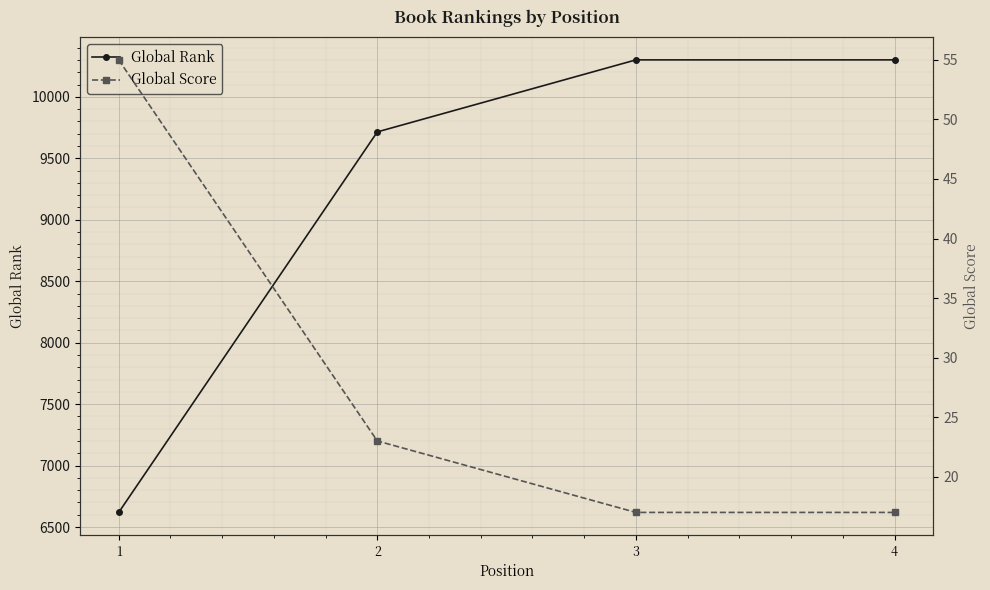

What is the greatest value displayed?

10301